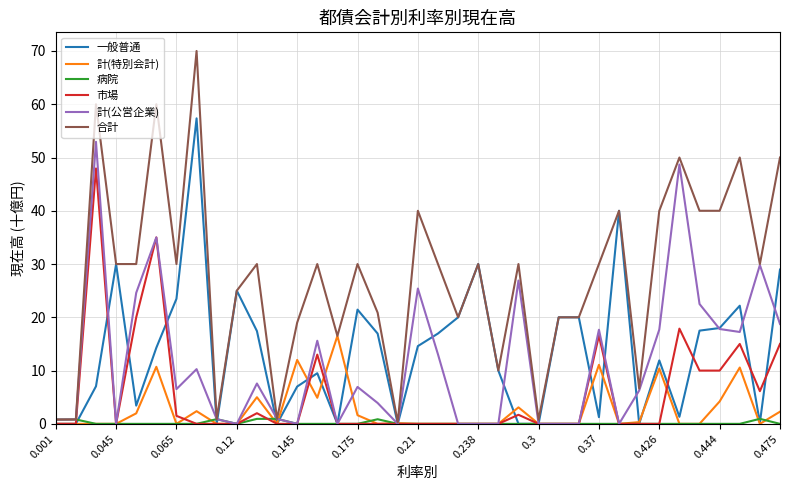

What is the highest value of the 計(公営企業) series?

53.0